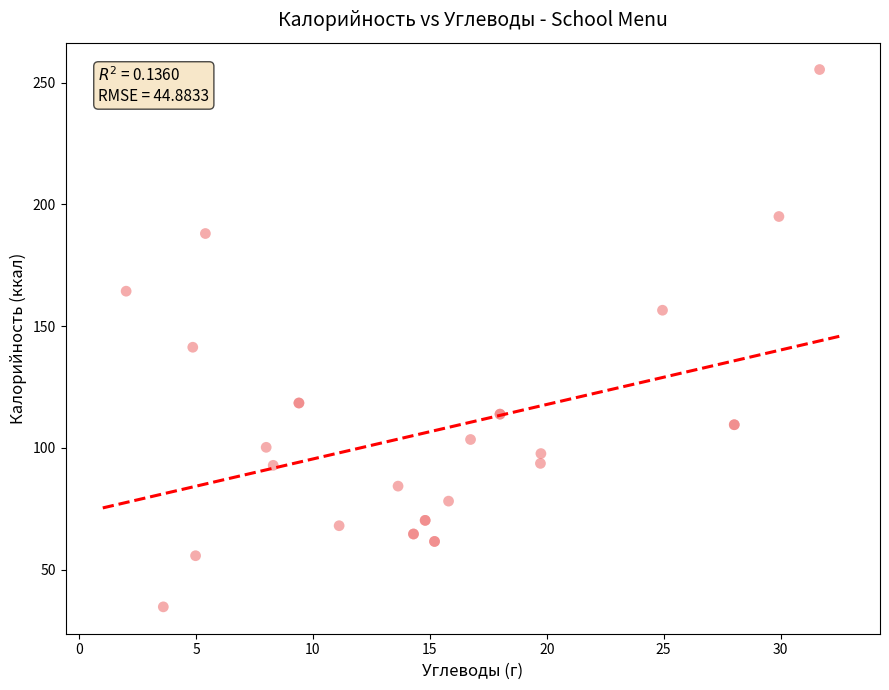

What Y value in the scatter plot is closest to 145?

141.3